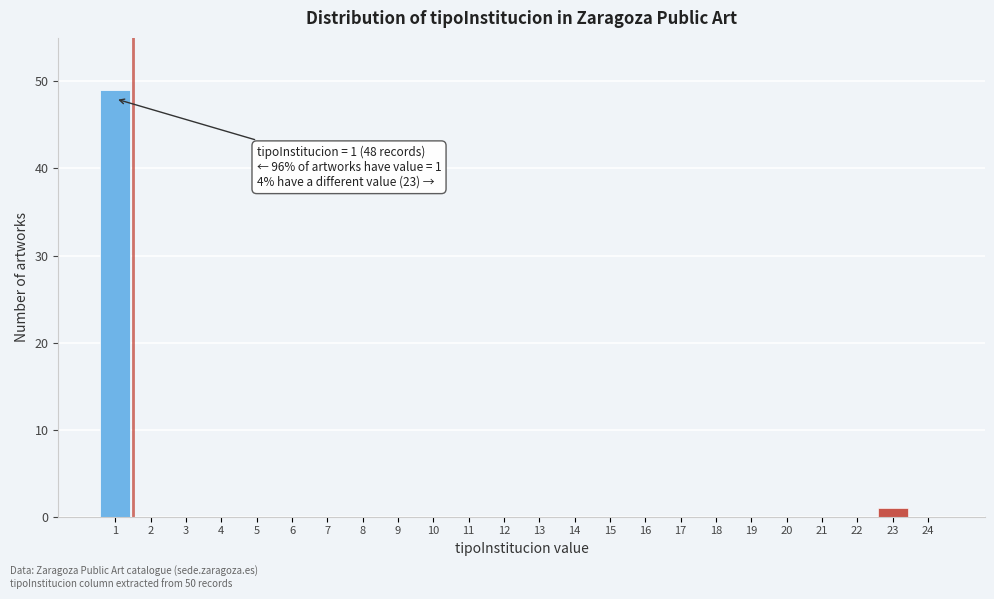

Reading left to right, transcribe all the data shown in this chart.

1=49	2=0	3=0	4=0	5=0	6=0	7=0	8=0	9=0	10=0	11=0	12=0	13=0	14=0	15=0	16=0	17=0	18=0	19=0	20=0	21=0	22=0	23=1	24=0